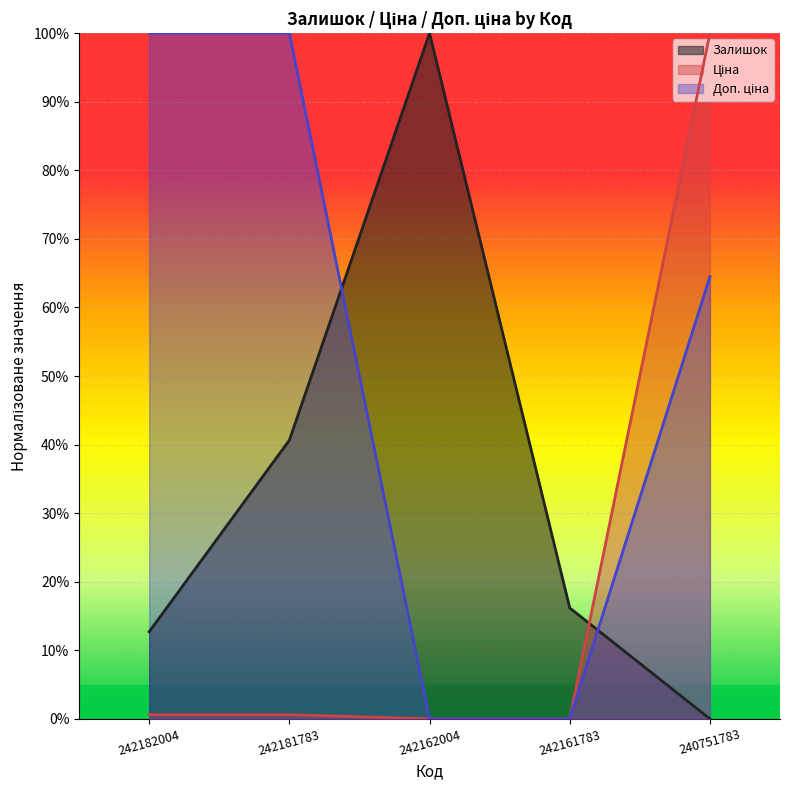

Rank the series by their average value, from lowest to highest.

Ціна, Залишок, Доп. ціна